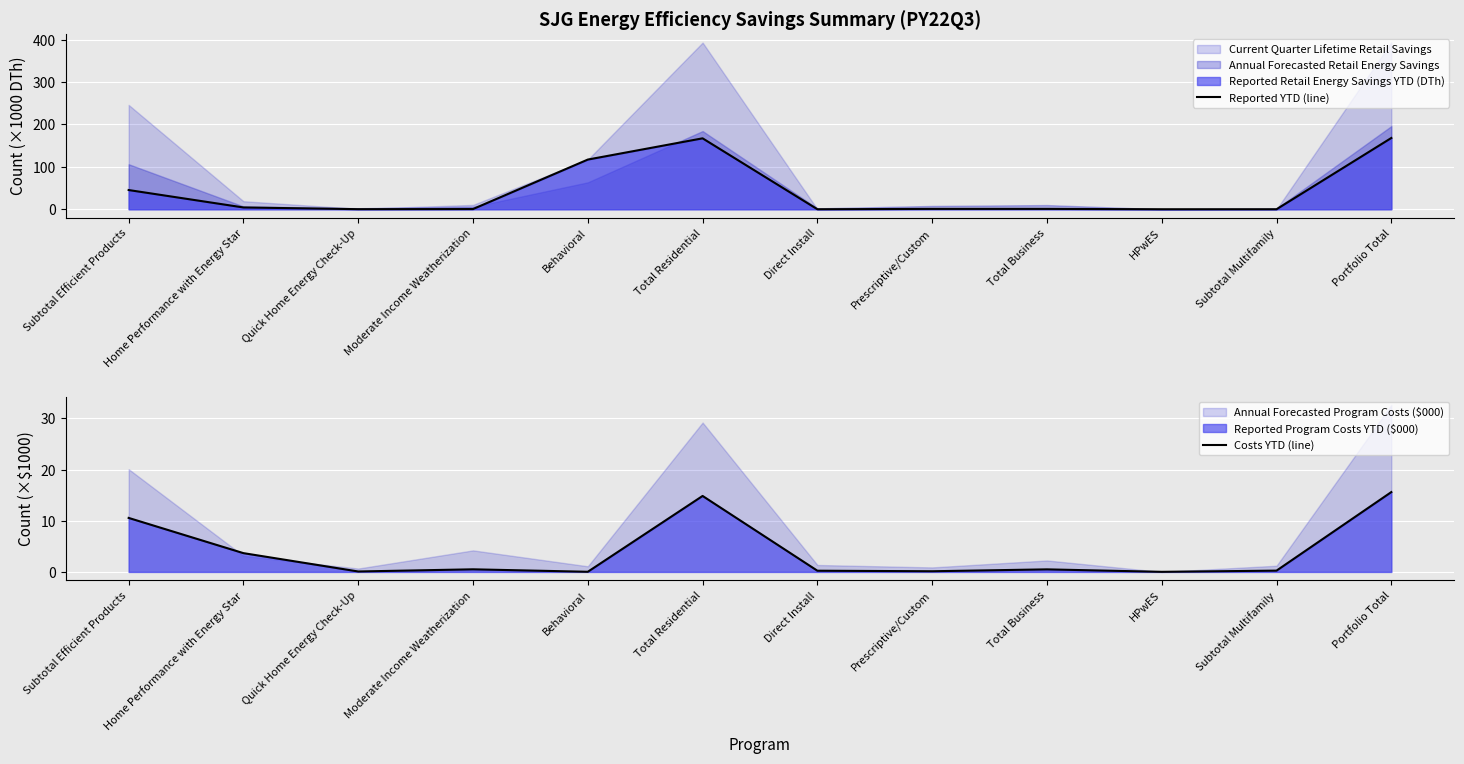

What is the difference between the maximum and minimum values in the Reported YTD (line) series?

168.0